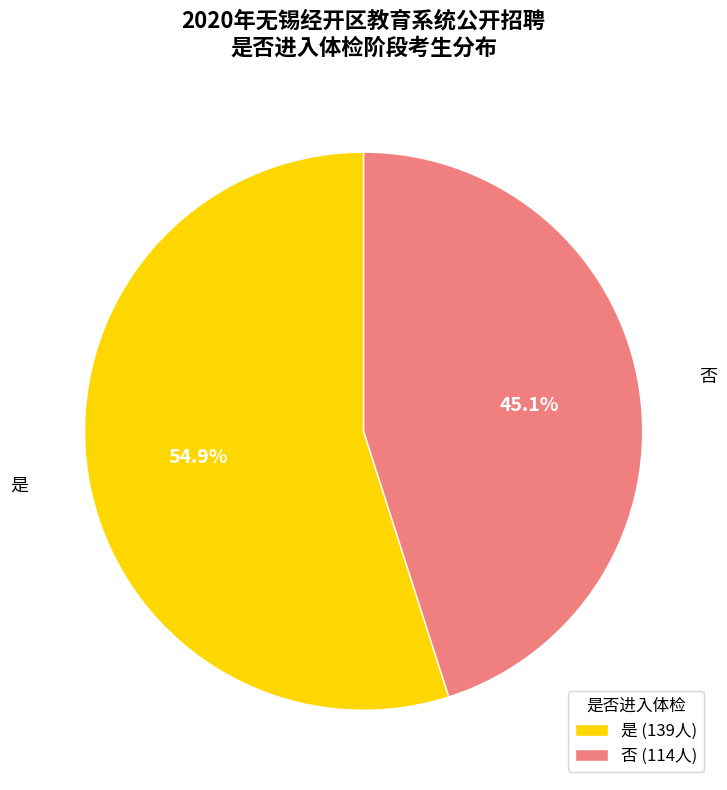

Which slice represents more than half of the pie?

是